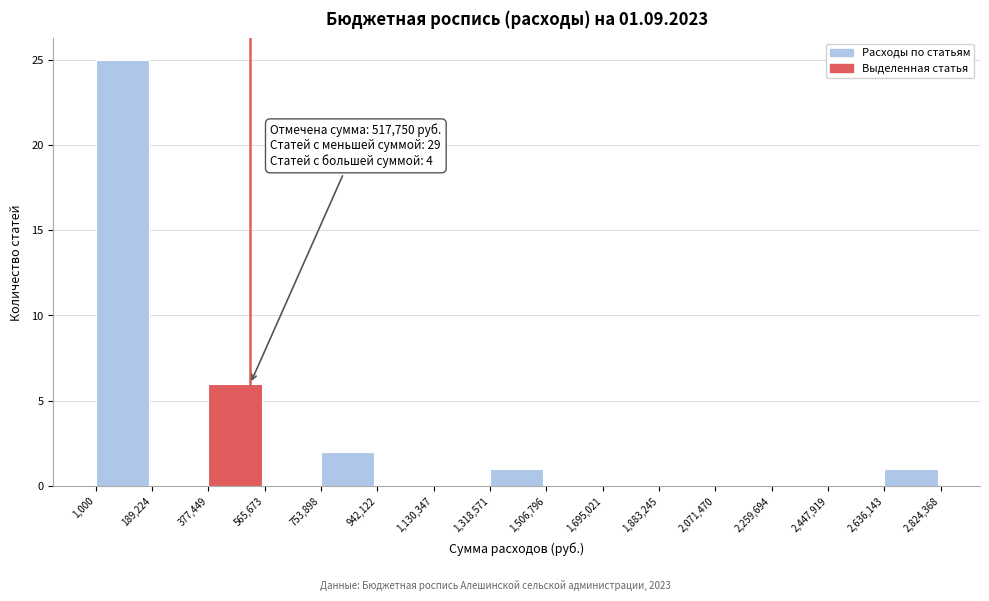

Which range on the x-axis has the tallest bar?

1,000 to 189,224